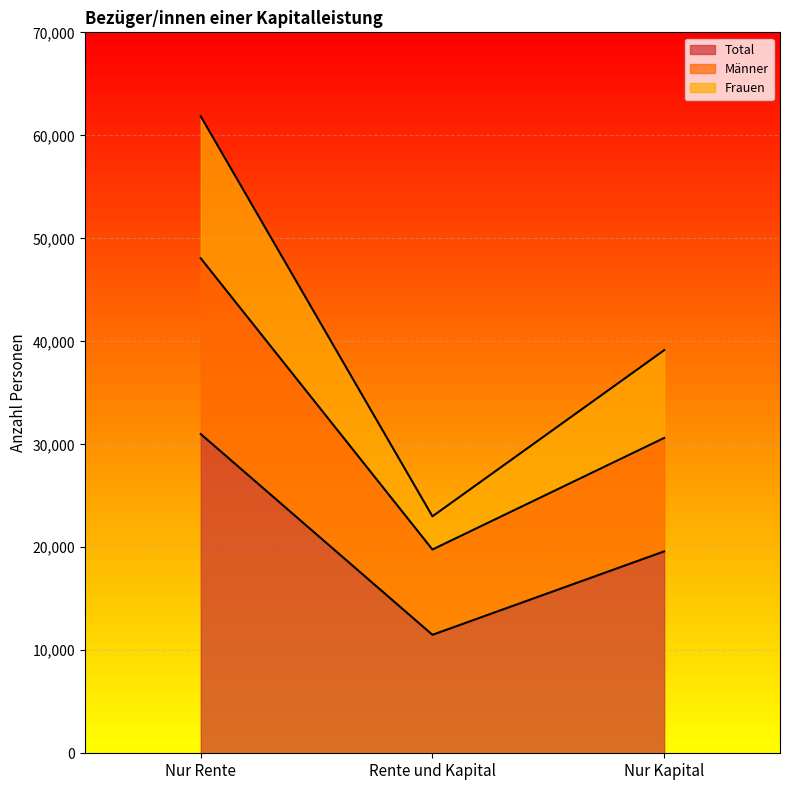

What is the label of the 1st point from the left?

Nur Rente